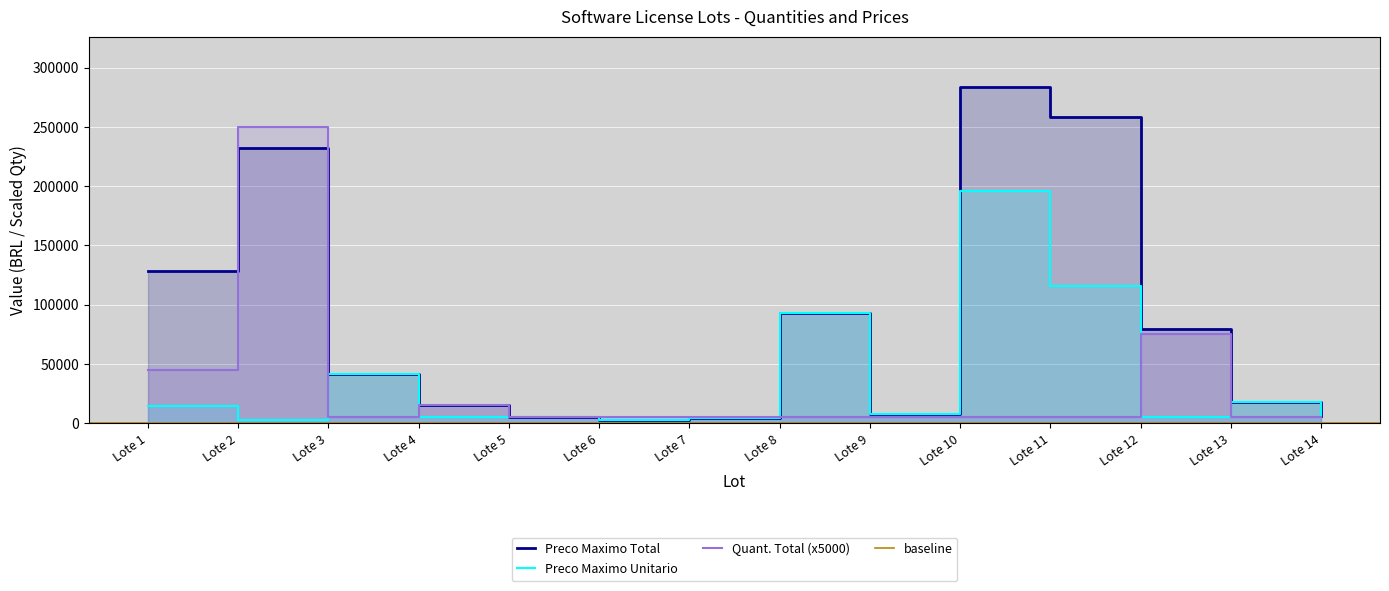

What is the sum of the Preco Maximo Unitario values at Lote 11 and Lote 10?

311243.5